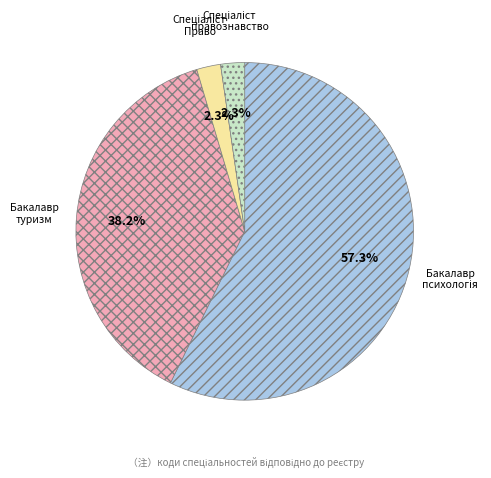

What portion of the pie excludes Бакалавр туризм?

61.8%